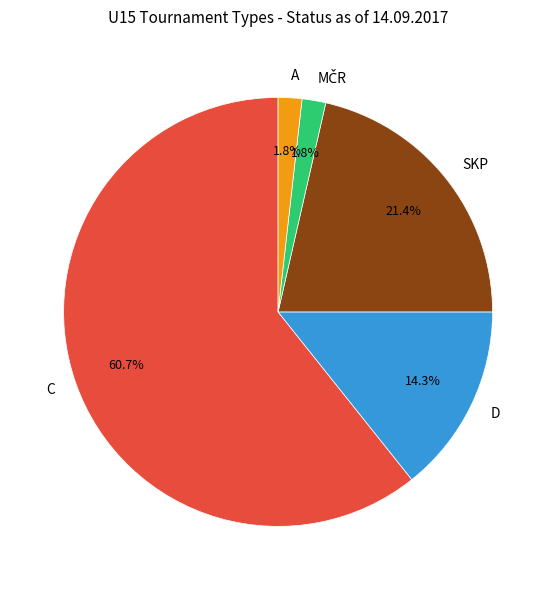

Does any single category account for the majority?

Yes